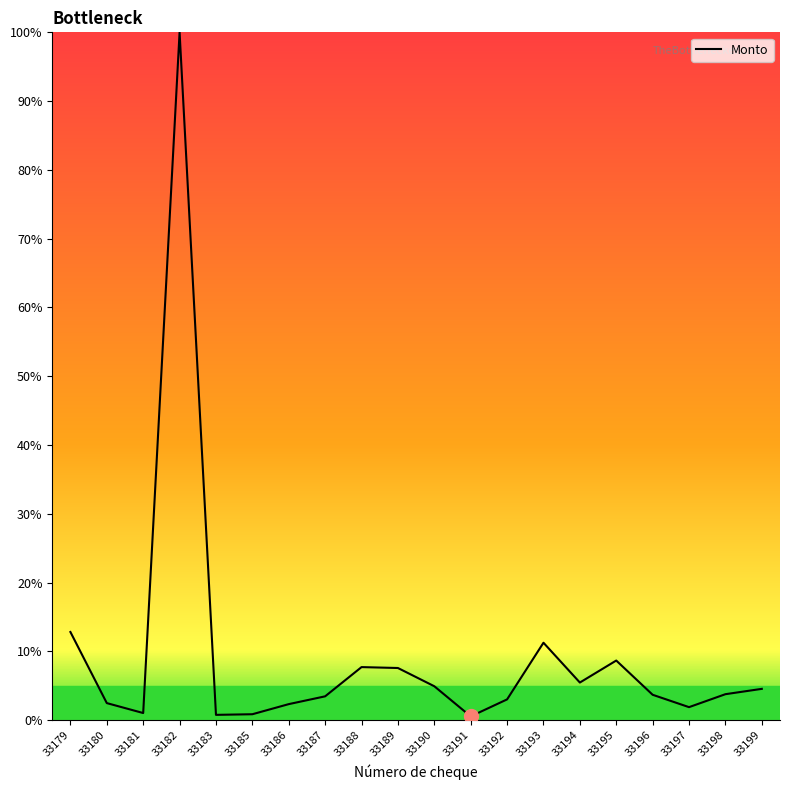

What is the minimum value shown in the chart?

0.5